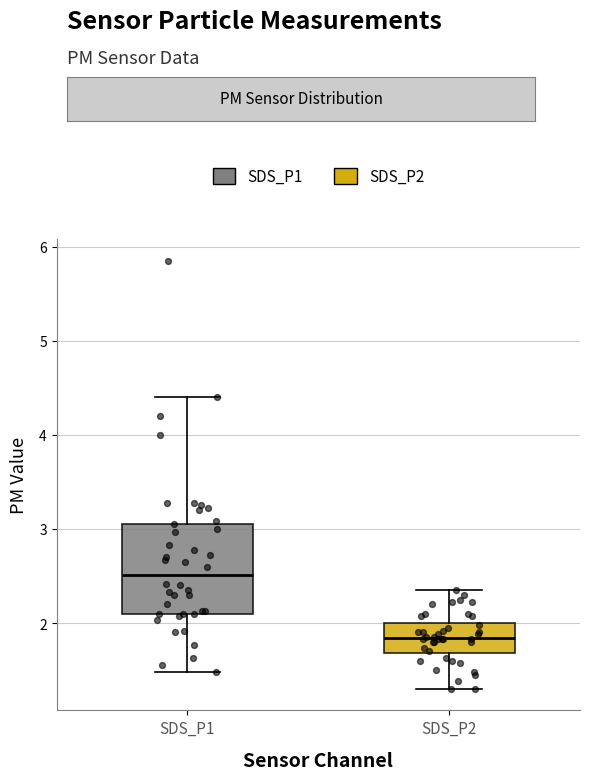

Where does the lower whisker of the box for SDS_P1 end on the y-axis? The values are not printed on the chart, so give them approximately, as read against the axis.

1.5